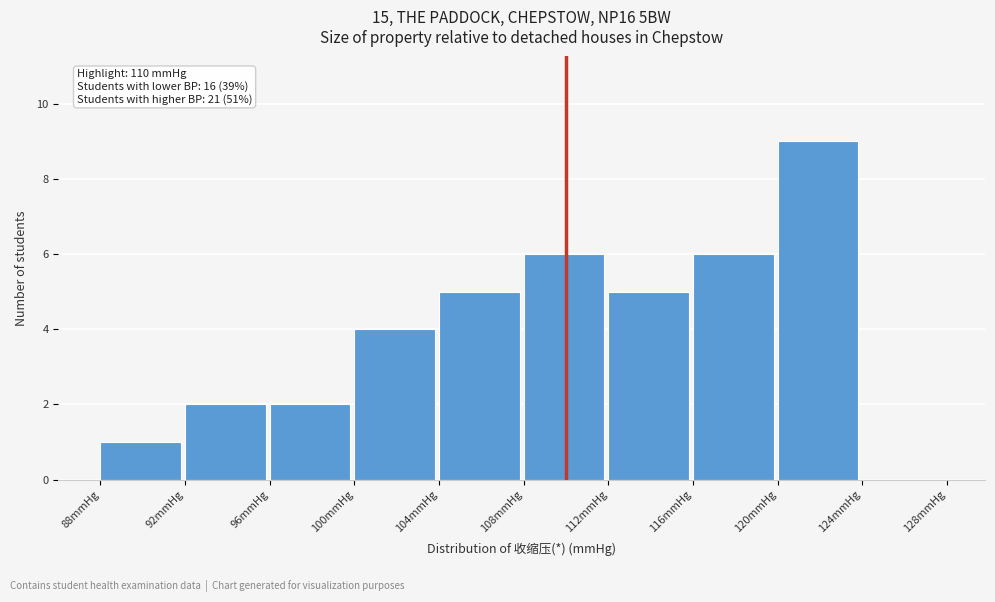

Which range on the x-axis has the tallest bar?

120 to 124